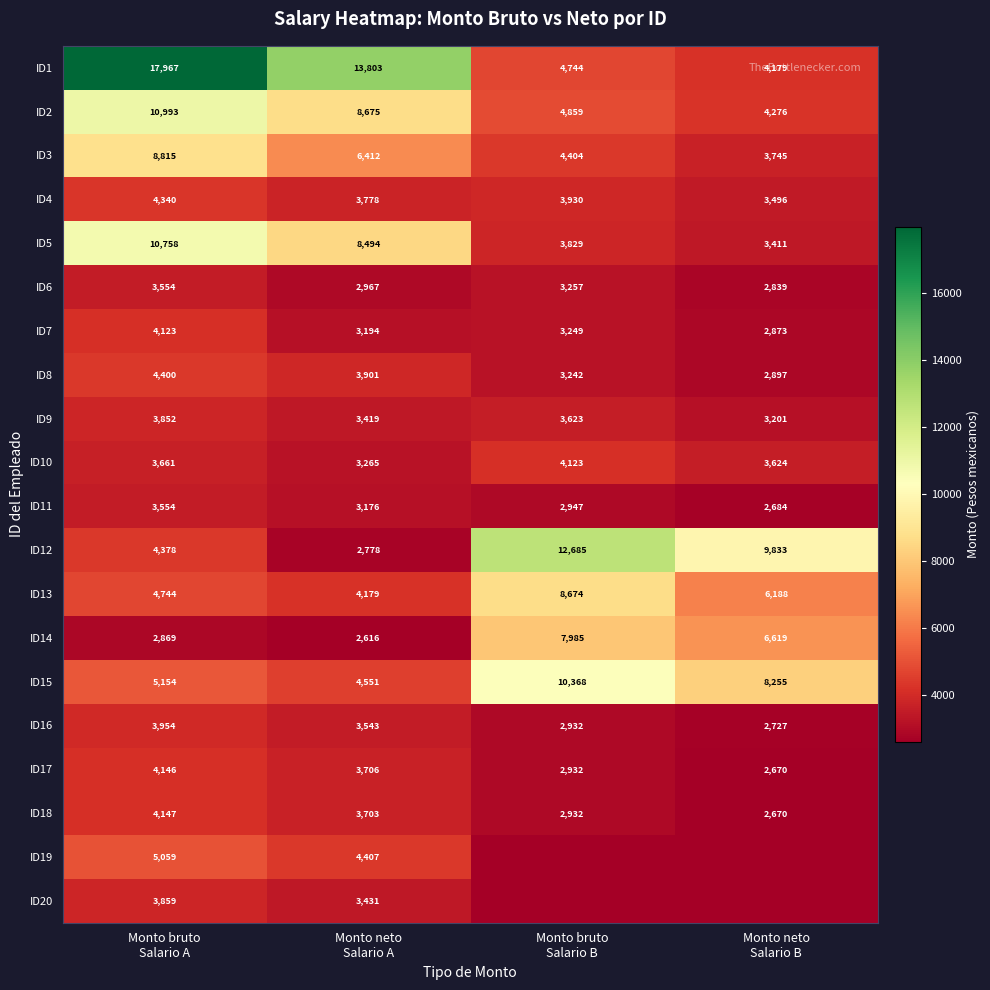

What is the difference between the highest and lowest values at Monto bruto
Salario A?

15098